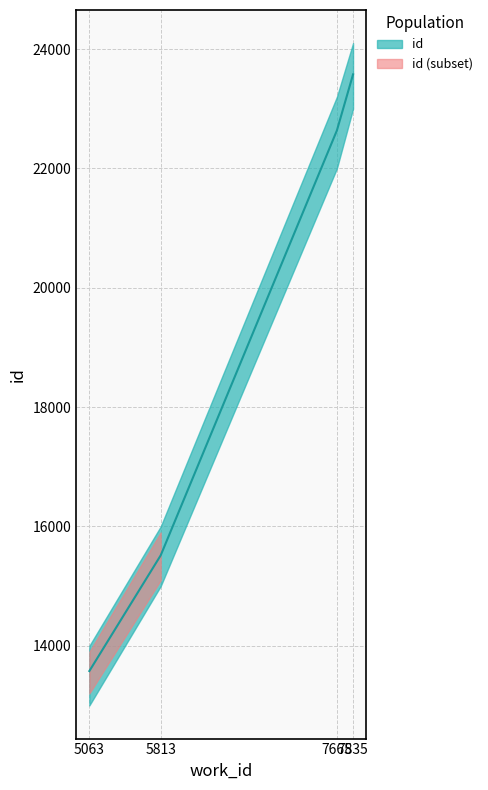

What is the ratio of the value at 5063 to the value at 7665?

0.6